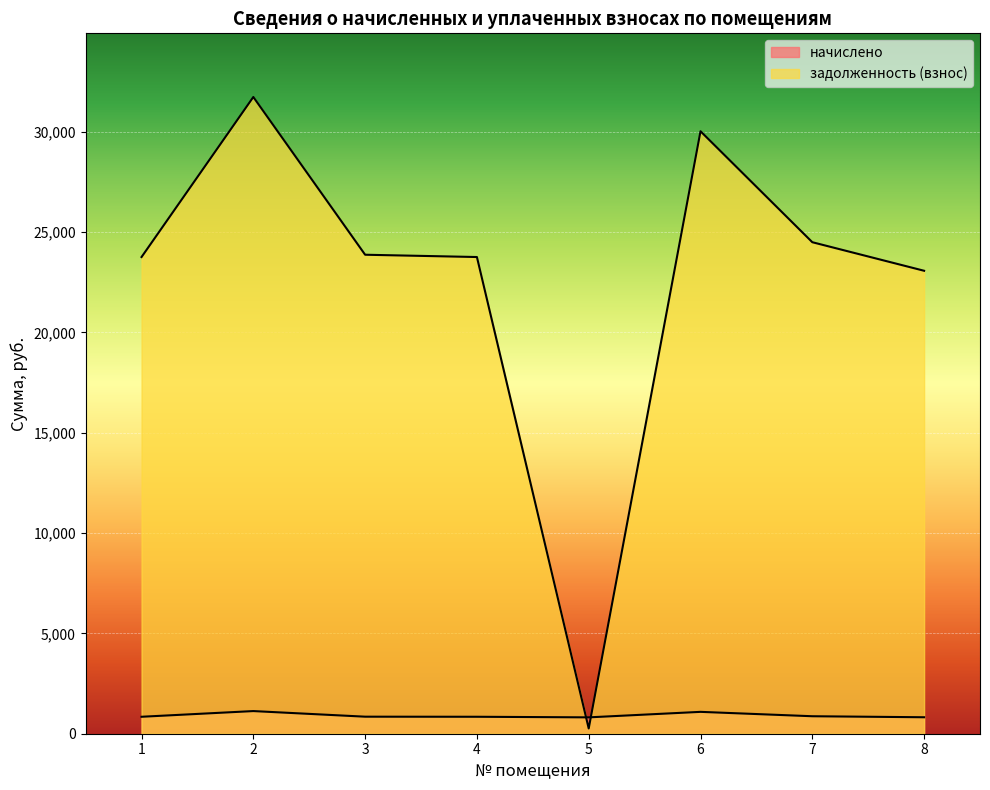

Reading right to left, transcribe all the data shown in this chart.

начислено: 8=820.5	7=871.1	6=1089.6	5=815.2	4=844.8	3=848.9	2=1128.5	1=844.8
задолженность (взнос): 8=23068.7	7=24491.5	6=30019.7	5=260.7	4=23752.8	3=23867.4	2=31726.8	1=23752.8